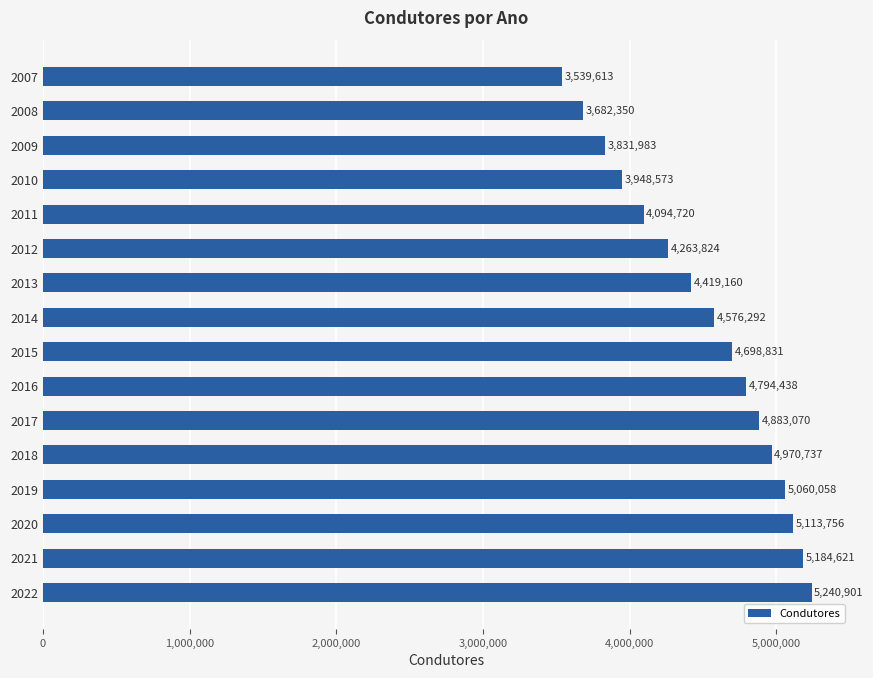

At which label is the value closest to 4390257?

2013